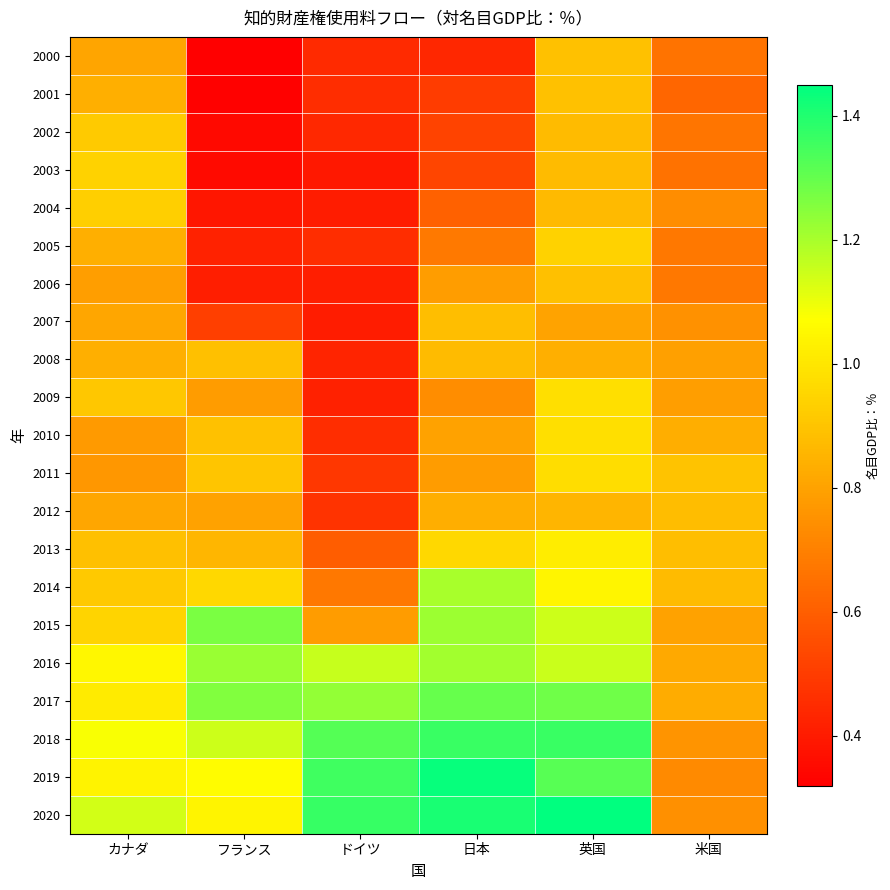

What is the difference between the highest and lowest values at カナダ?

0.4